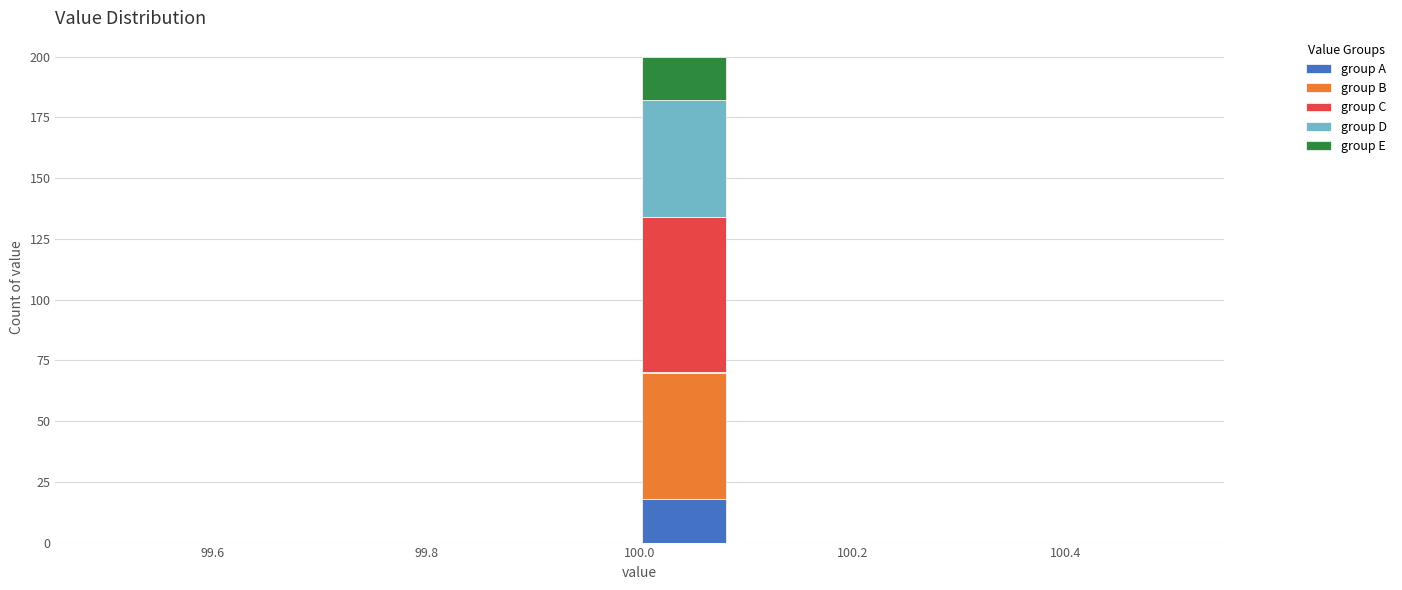

Reading left to right, list every stacked bar in this chart as the range it spans on the x-axis followed by its total height. Neither the bar edges nor the heights are printed on the chart, so give them approximately, as read against the axes.

99.50 to 99.58: 0
99.58 to 99.66: 0
99.66 to 99.76: 0
99.76 to 99.84: 0
99.84 to 99.92: 0
99.92 to 100.00: 0
100.00 to 100.08: 200
100.08 to 100.16: 0
100.16 to 100.26: 0
100.26 to 100.34: 0
100.34 to 100.42: 0
100.42 to 100.50: 0